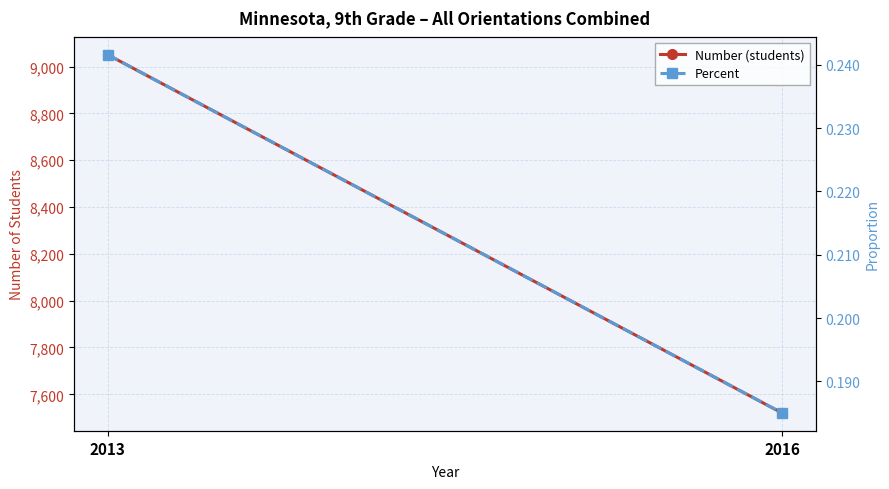

Which series has the largest range (max minus min)?

Number (students)